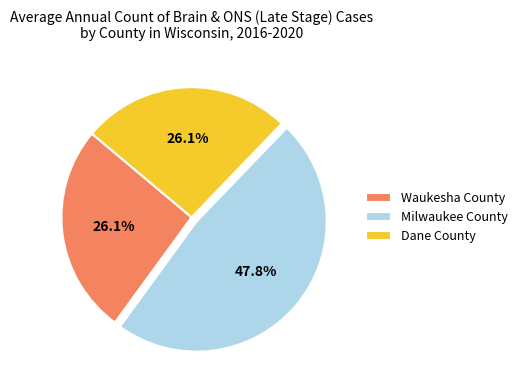

Combined, do Milwaukee County and Waukesha County account for over 50%?

Yes